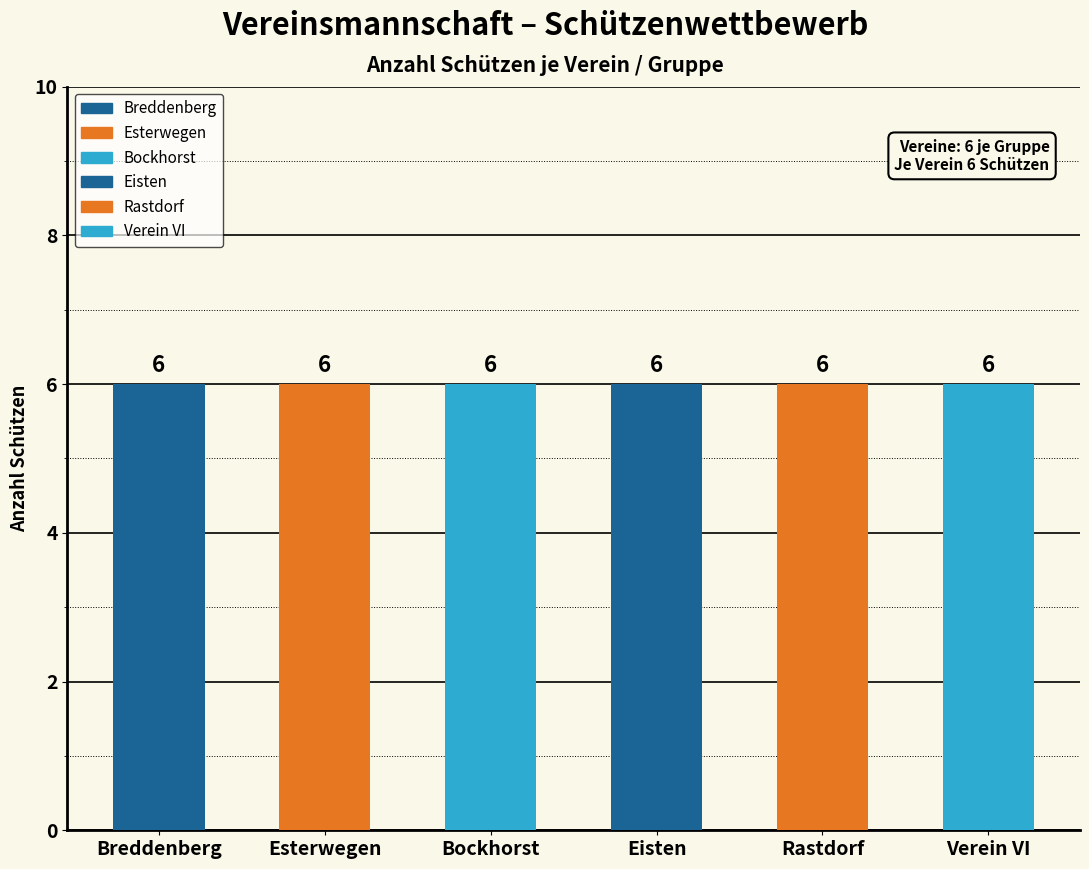

At which category is the sum across all series the highest?

Breddenberg